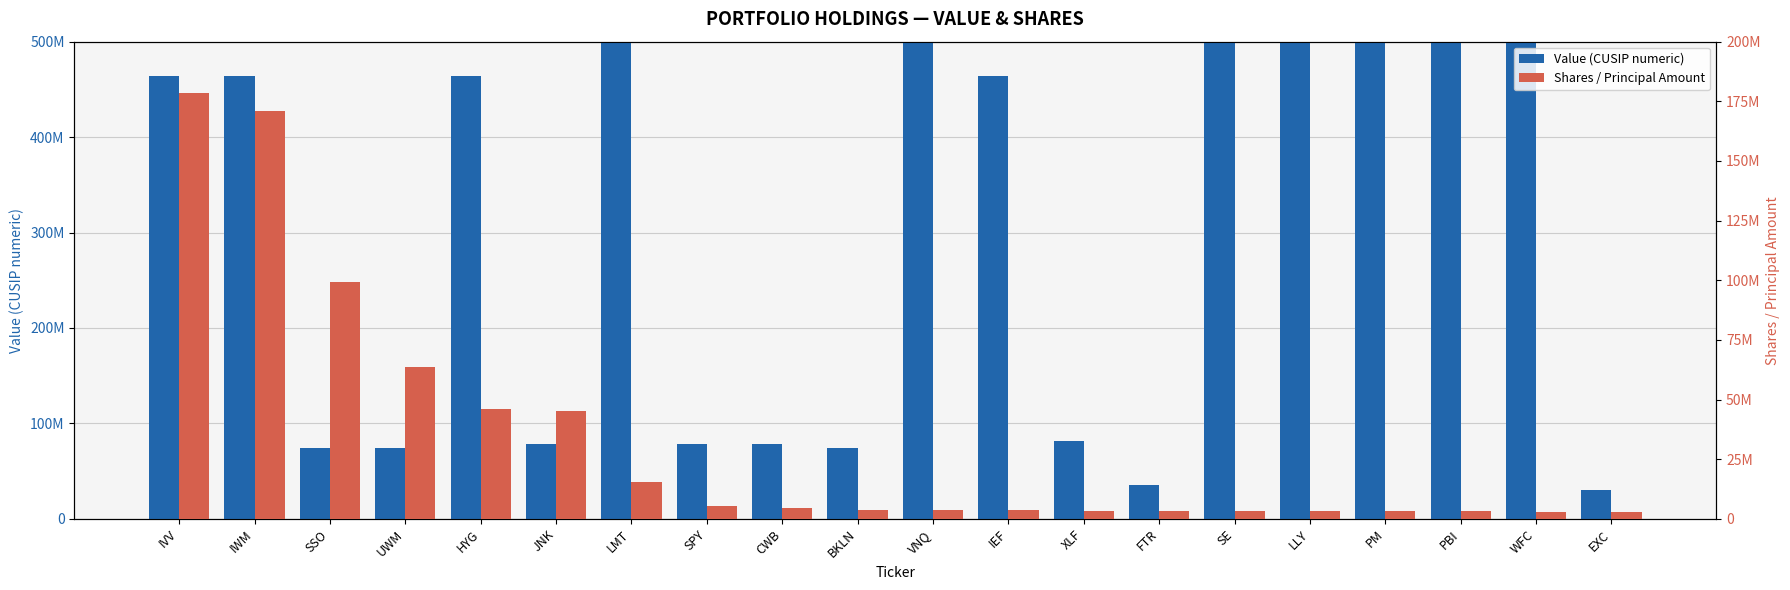

Reading left to right, what are all the values shown in this chart?

Value (CUSIP numeric): 464287200	464287655	74347107	74347842	464288513	78464417	539830109	78462103	78464359	73936769	922908553	464287440	81369605	35906108	847560109	532457108	718172109	724479100	949746101	30161101
Shares / Principal Amount: 178656000	171028000	99454000	63639000	45940000	45146000	15533000	5184000	4456000	3798000	3560000	3518000	3446000	3215000	3202000	3152000	3126000	3096000	3052000	3038000